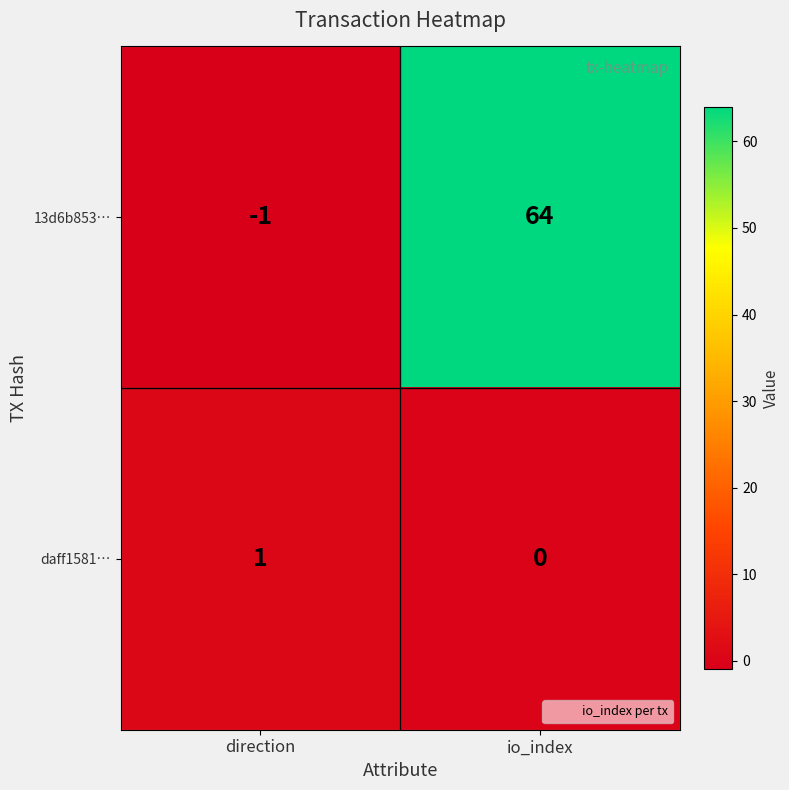

True or false: daff1581… has a value of 2 at direction.

False